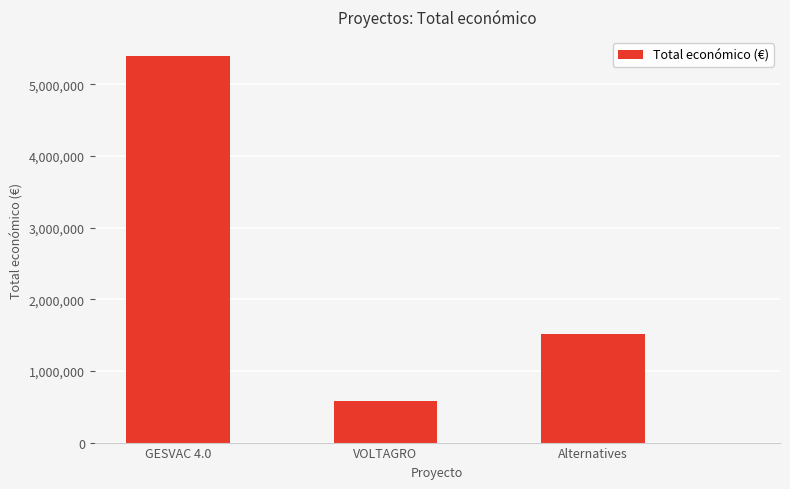

Does the chart contain any negative values?

No